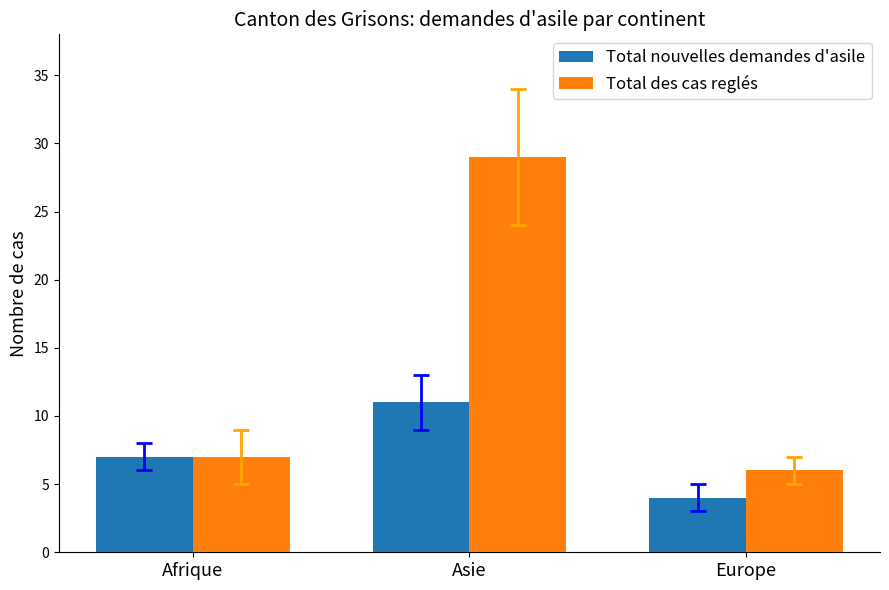

Which category has the highest value in the Total des cas reglés series?

Asie